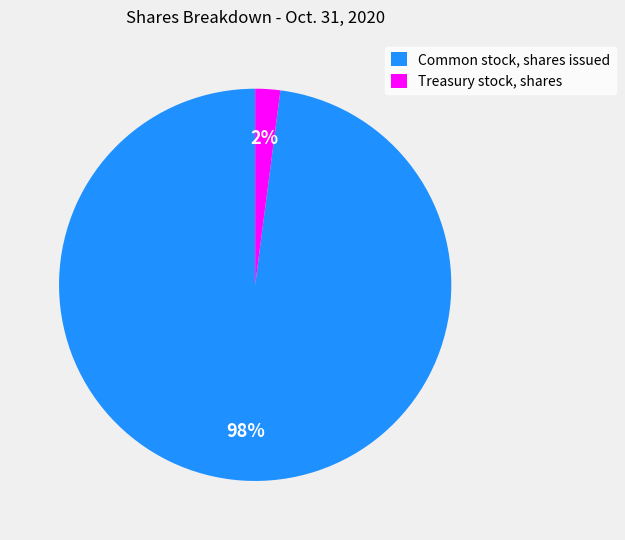

Which has a higher value, Common stock, shares issued or Treasury stock, shares?

Common stock, shares issued